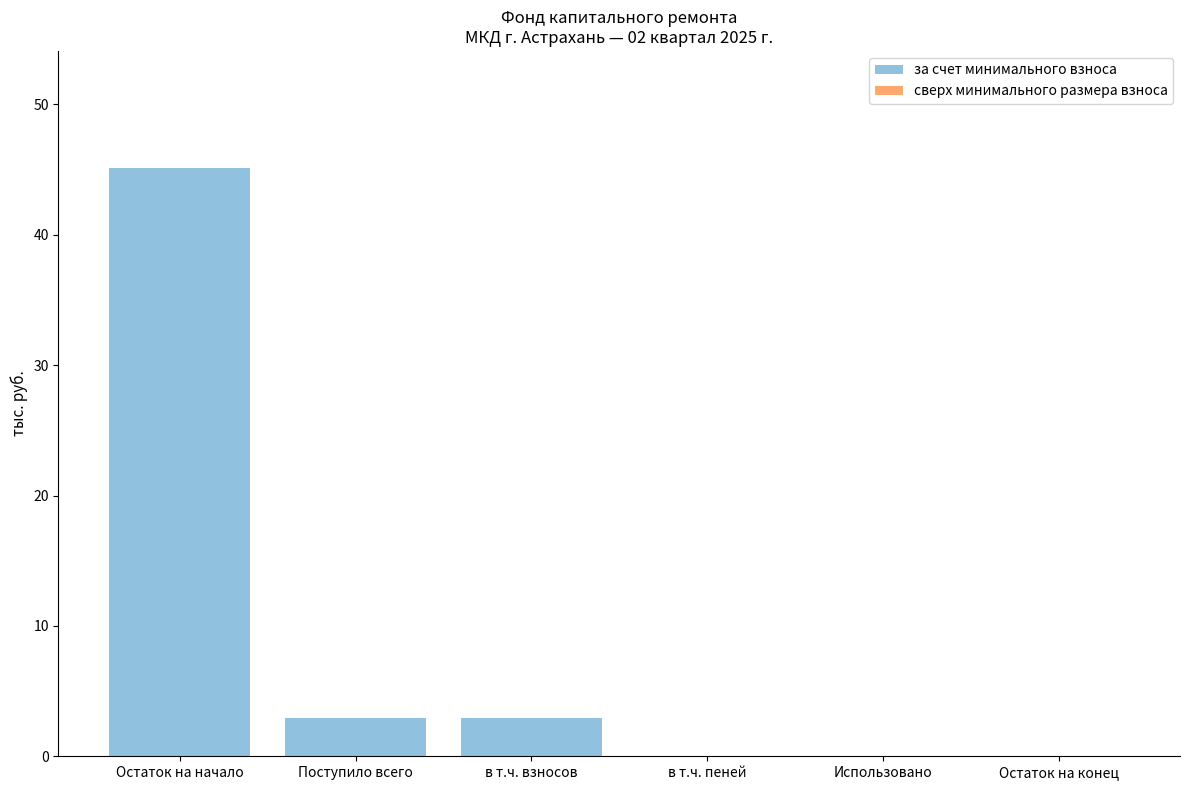

Are the bars horizontal?

No